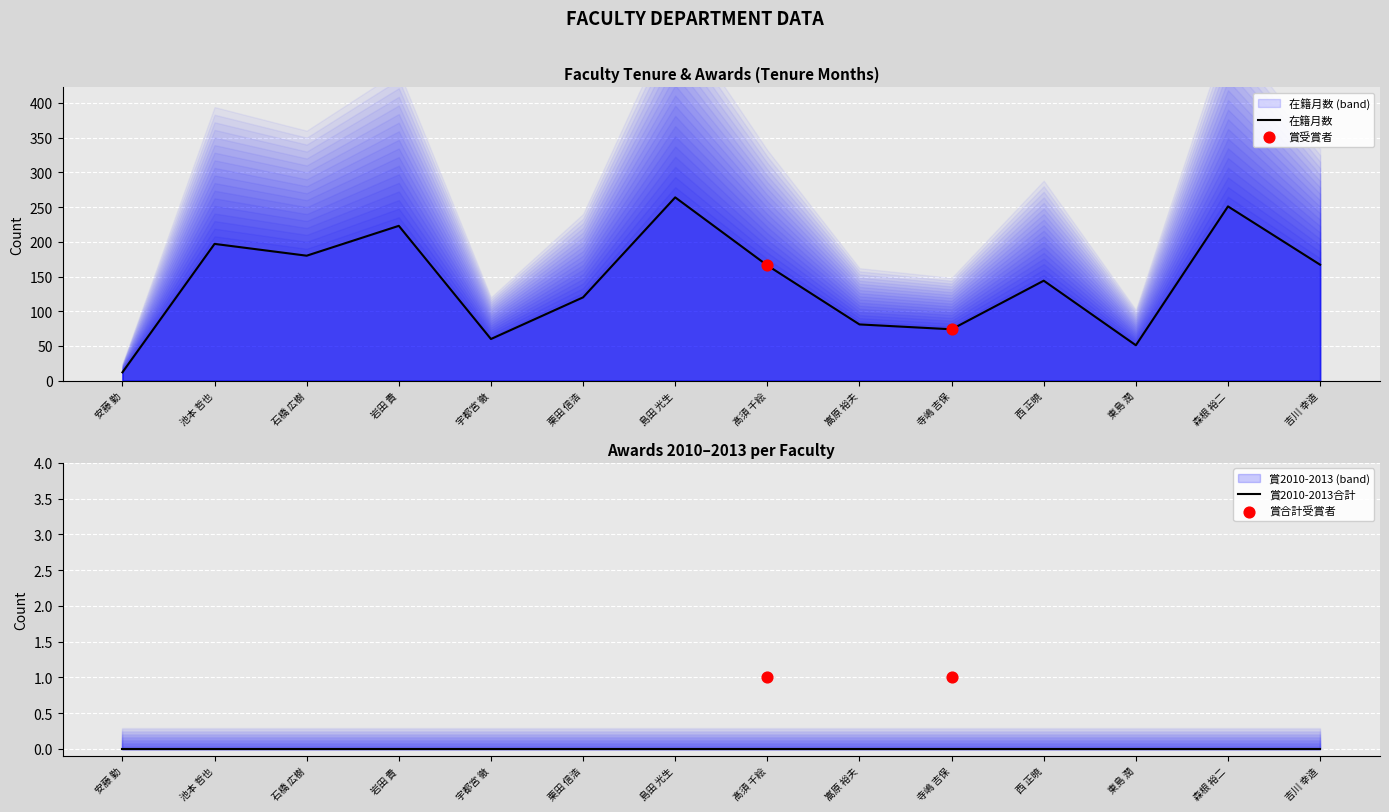

Is the value of 賞2013 at 宇都宮 徹 greater than the value of 賞合計 at 髙須 千絵?

No